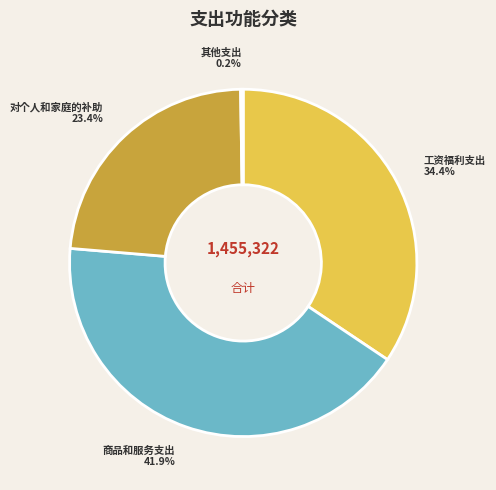

Between 对个人和家庭的补助 and 商品和服务支出, which is larger?

商品和服务支出